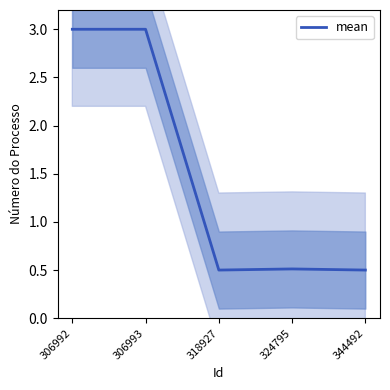

How many values are between 0 and 3?

5